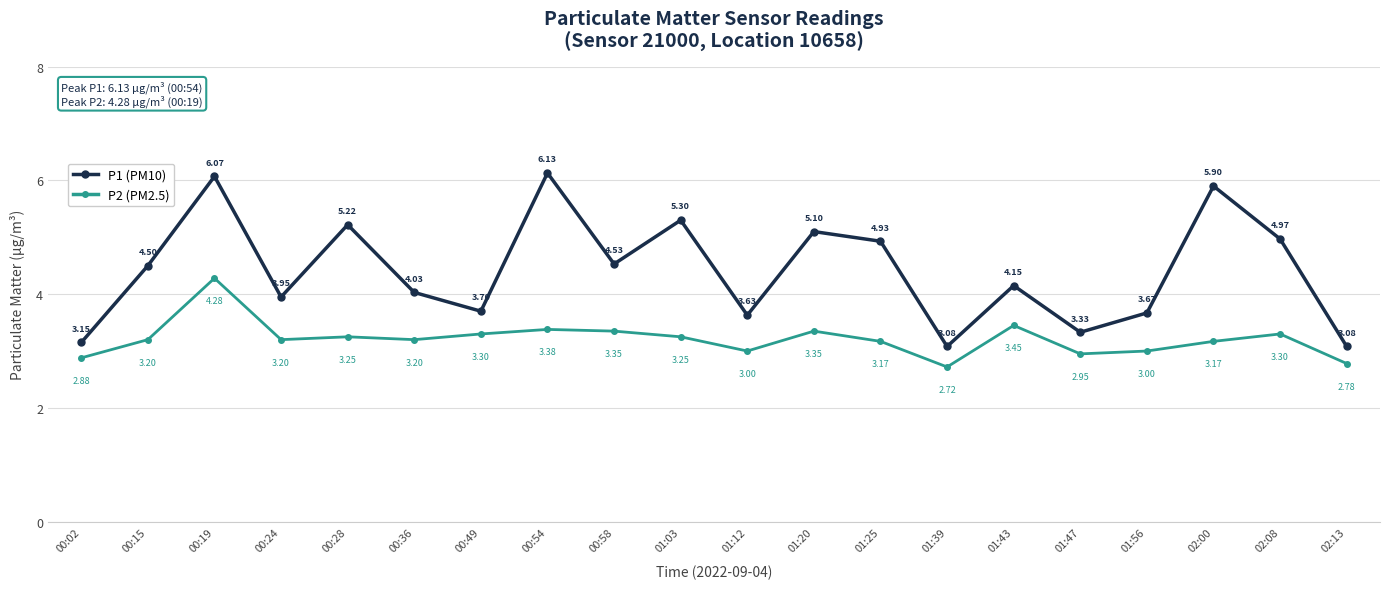

Which series changed the most between 01:56 and 02:08?

P1 (PM10)